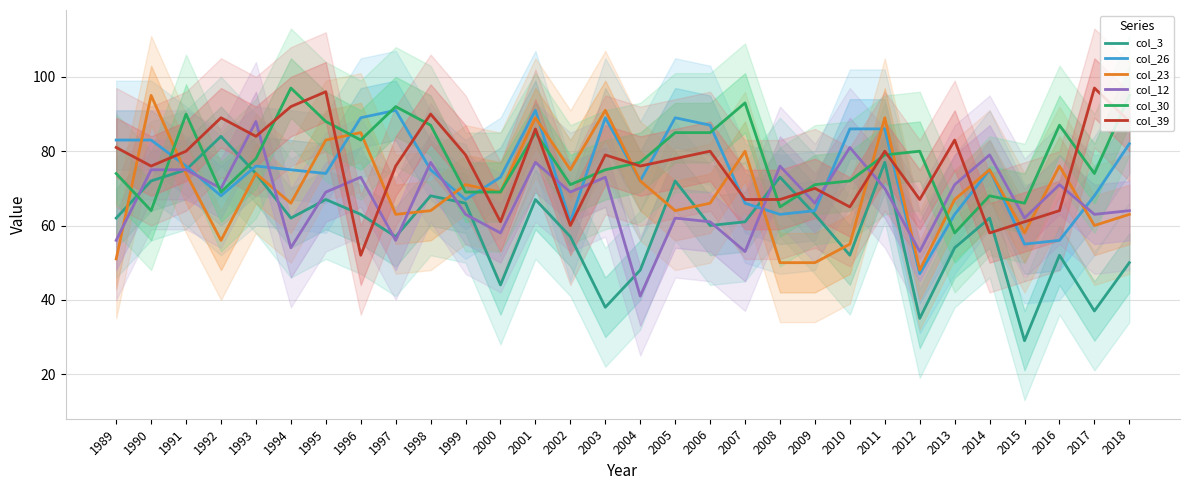

Reading right to left, transcribe all the data shown in this chart.

col_3: 2018=50	2017=37	2016=52	2015=29	2014=62	2013=54	2012=35	2011=77	2010=52	2009=63	2008=73	2007=61	2006=60	2005=72	2004=48	2003=38	2002=57	2001=67	2000=44	1999=66	1998=68	1997=57	1996=63	1995=67	1994=62	1993=74	1992=84	1991=75	1990=72	1989=62
col_26: 2018=82	2017=68	2016=56	2015=55	2014=75	2013=63	2012=47	2011=86	2010=86	2009=64	2008=63	2007=66	2006=87	2005=89	2004=72	2003=89	2002=61	2001=91	2000=73	1999=67	1998=75	1997=91	1996=89	1995=74	1994=75	1993=76	1992=68	1991=76	1990=83	1989=83
col_23: 2018=63	2017=60	2016=76	2015=58	2014=75	2013=67	2012=48	2011=89	2010=55	2009=50	2008=50	2007=80	2006=66	2005=64	2004=72	2003=91	2002=75	2001=89	2000=69	1999=71	1998=64	1997=63	1996=85	1995=83	1994=66	1993=74	1992=56	1991=74	1990=95	1989=51
col_12: 2018=64	2017=63	2016=71	2015=62	2014=79	2013=71	2012=53	2011=70	2010=81	2009=66	2008=76	2007=53	2006=61	2005=62	2004=41	2003=73	2002=69	2001=77	2000=58	1999=63	1998=77	1997=56	1996=73	1995=69	1994=54	1993=88	1992=70	1991=75	1990=75	1989=56
col_30: 2018=95	2017=74	2016=87	2015=66	2014=68	2013=58	2012=80	2011=79	2010=72	2009=71	2008=65	2007=93	2006=85	2005=85	2004=77	2003=75	2002=71	2001=85	2000=69	1999=69	1998=87	1997=92	1996=83	1995=88	1994=97	1993=78	1992=69	1991=90	1990=64	1989=74
col_39: 2018=88	2017=97	2016=64	2015=61	2014=58	2013=83	2012=67	2011=80	2010=65	2009=70	2008=67	2007=67	2006=80	2005=78	2004=76	2003=79	2002=60	2001=86	2000=61	1999=79	1998=90	1997=76	1996=52	1995=96	1994=92	1993=84	1992=89	1991=80	1990=76	1989=81